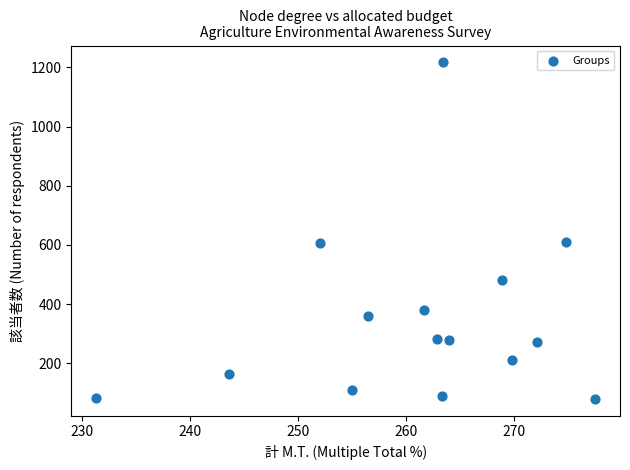

What is the range of Y values (max minus min)?

1137